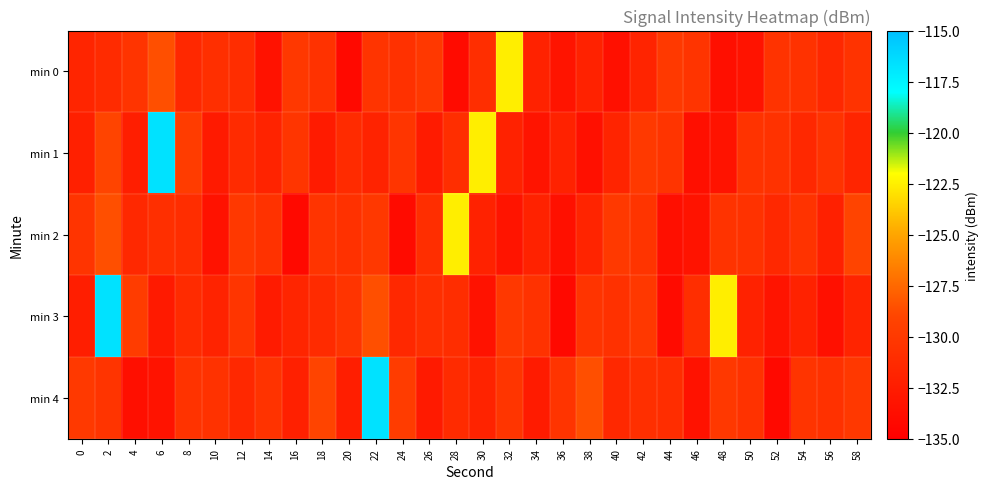

How many categories are shown in the chart?

30